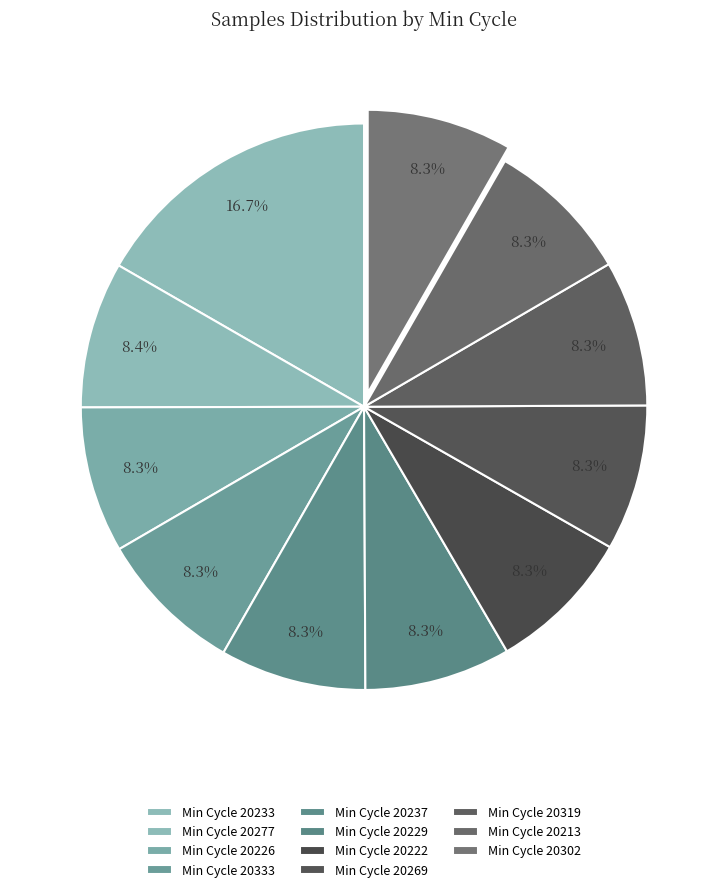

To the nearest percent, what is the average slice percentage?

8%